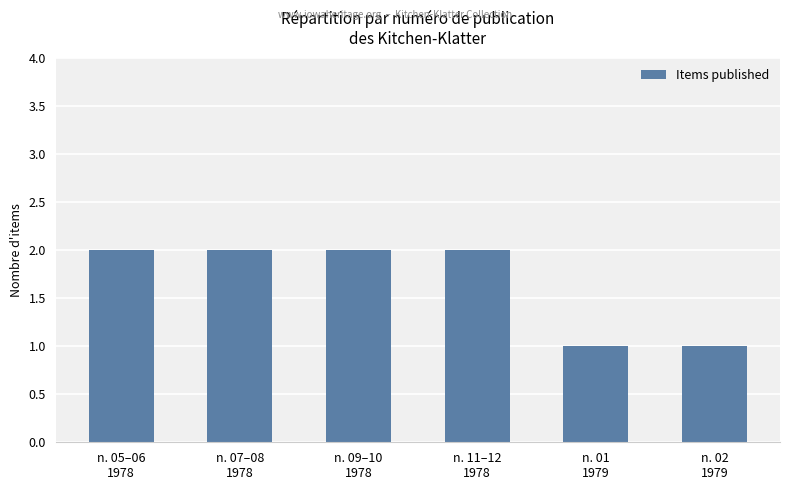

What is the label of the 1st bar from the left?

n. 05–06
1978